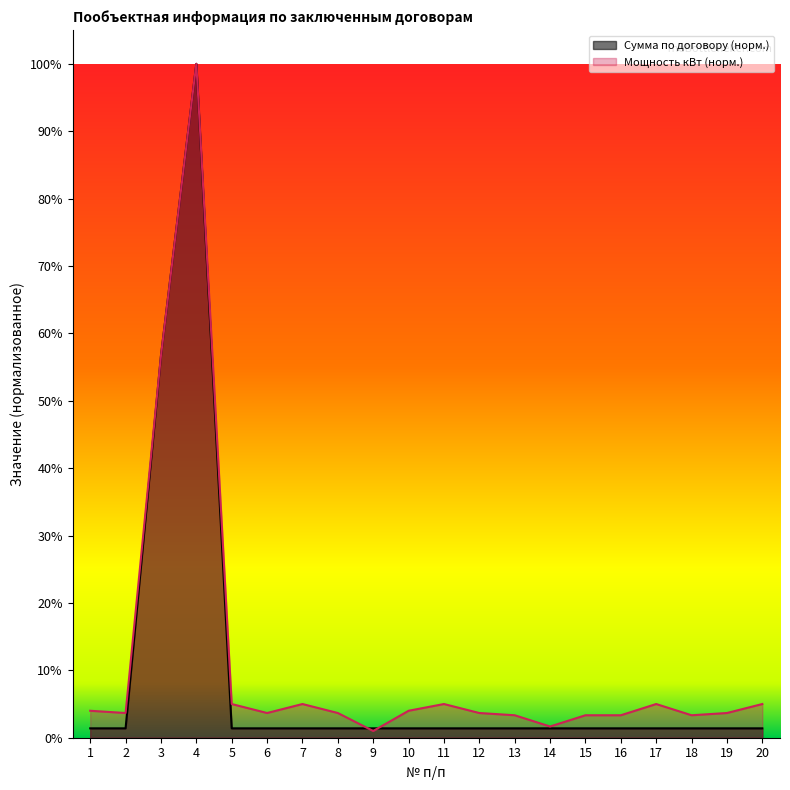

Rank the series at 10 from lowest to highest value.

Сумма по договору (норм.), Мощность кВт (норм.)